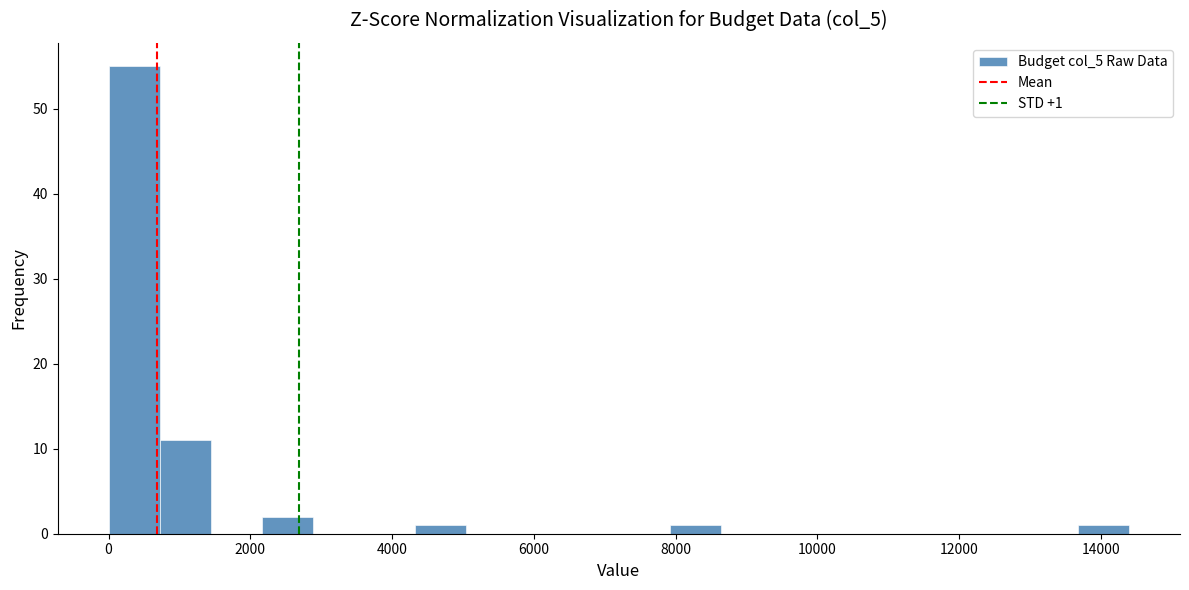

Around what value on the x-axis is the tallest bar? Give the approximate position of its centre, as read against the axis.

400